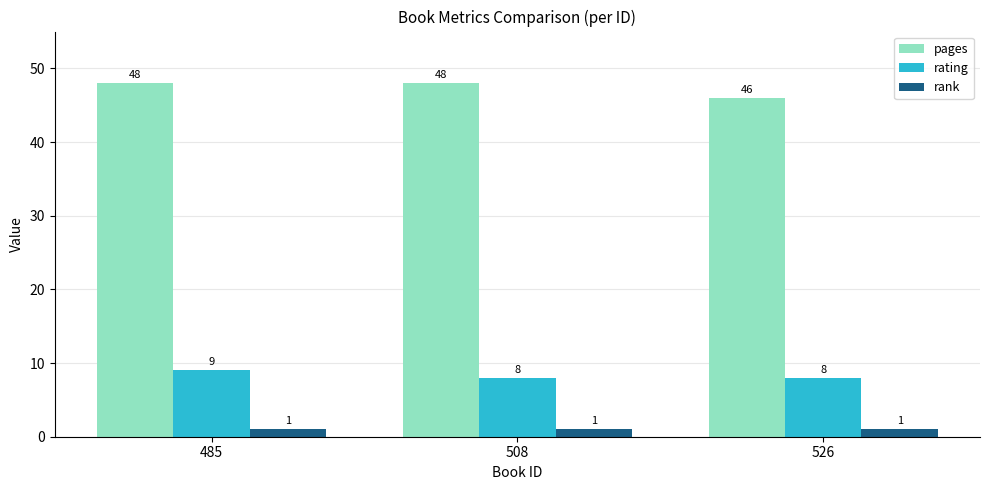

At how many categories does at least one series exceed 27?

3